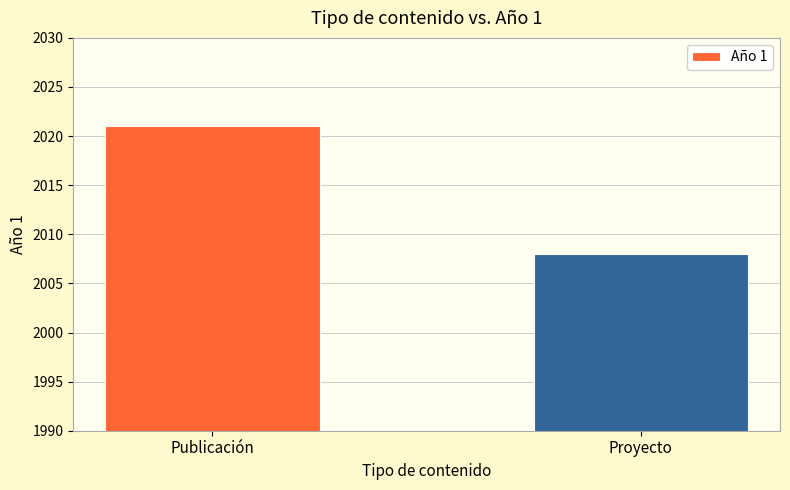

What is the value of the 2nd bar from the left?

2008